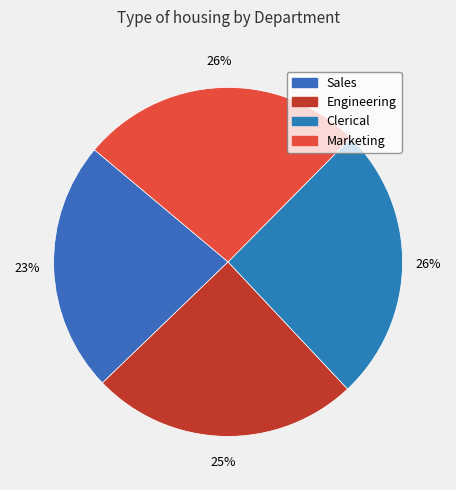

True or false: Sales accounts for 23% of the total.

True